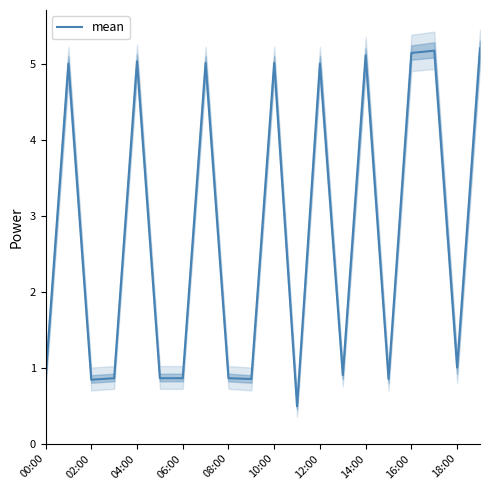

True or false: mean has a value of 1.4 at 18:00.

False